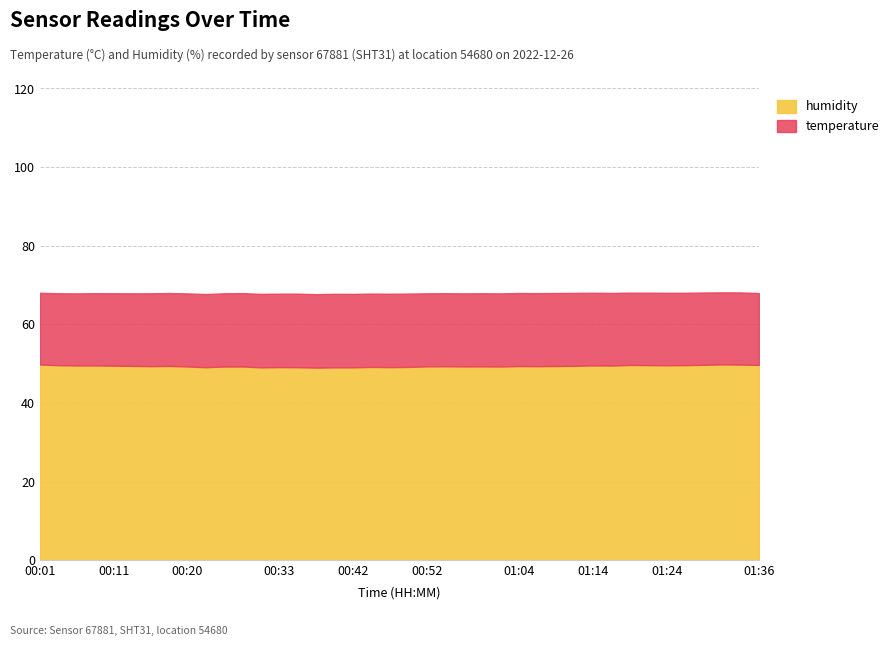

What is the label of the 1st point from the right?

01:36